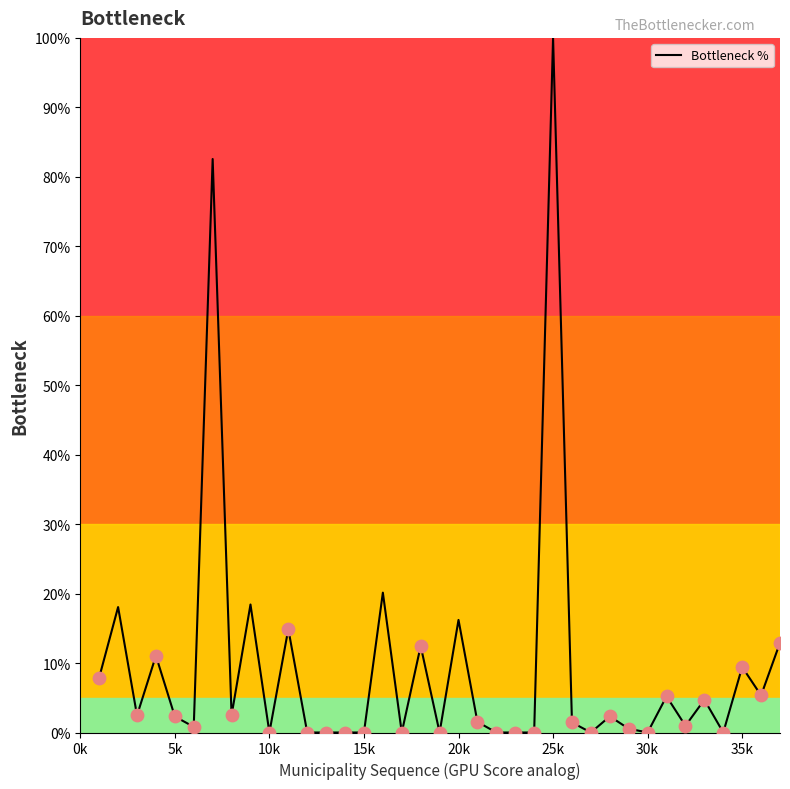

What is the maximum value shown in the chart?

100.0